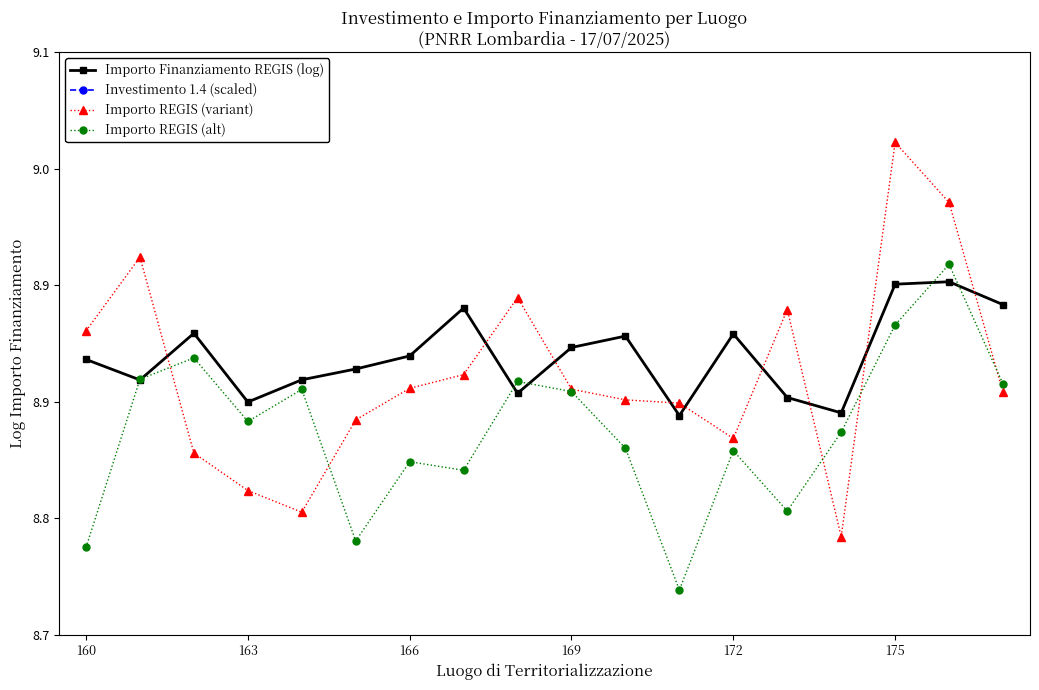

What are all the series names shown in the legend?

Importo Finanziamento REGIS (log), Investimento 1.4 (scaled), Importo REGIS (variant), Importo REGIS (alt)